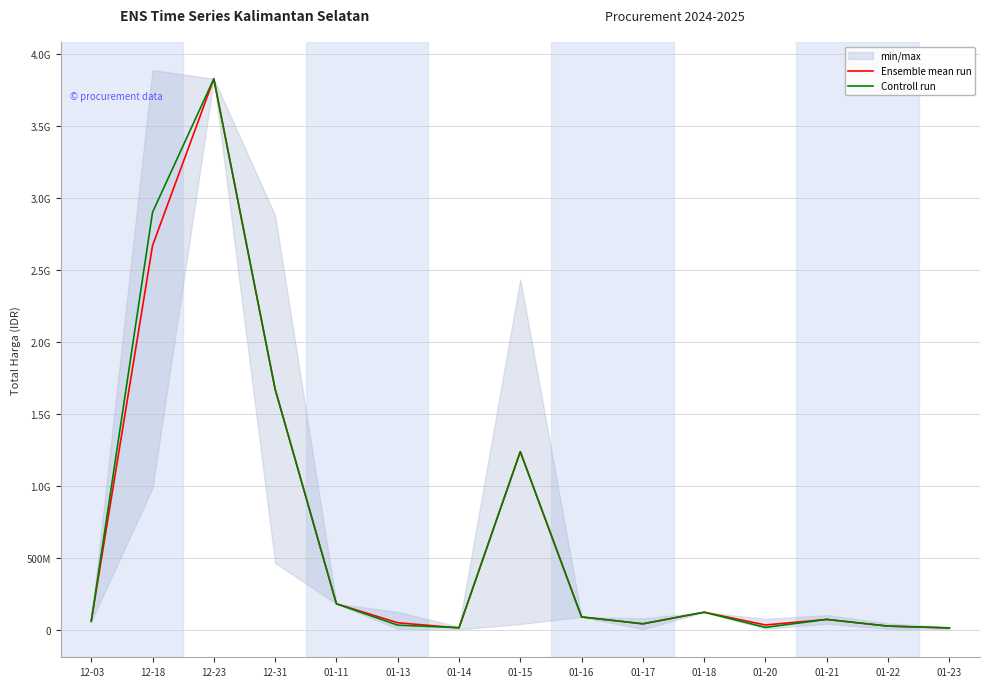

What value does the Ensemble mean run series have at 12-23?

3827760000.0